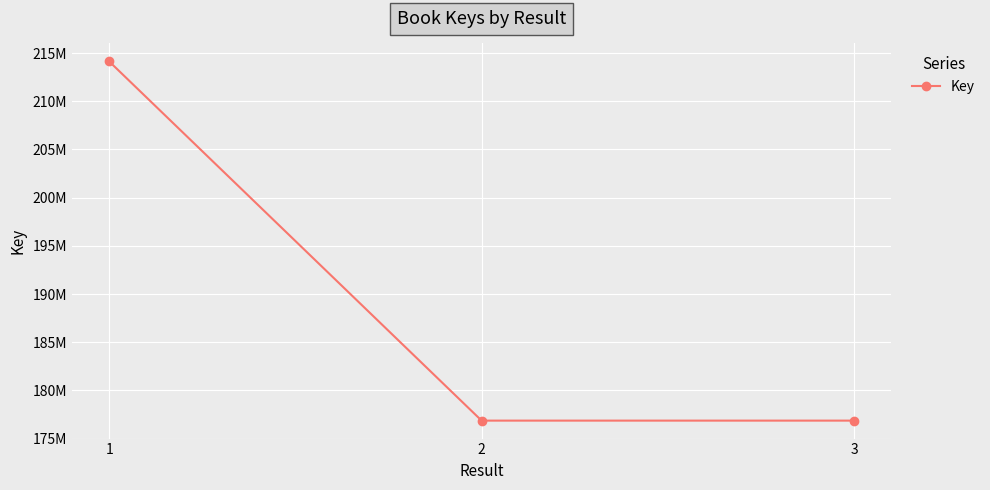

Does the chart have visible grid lines?

Yes